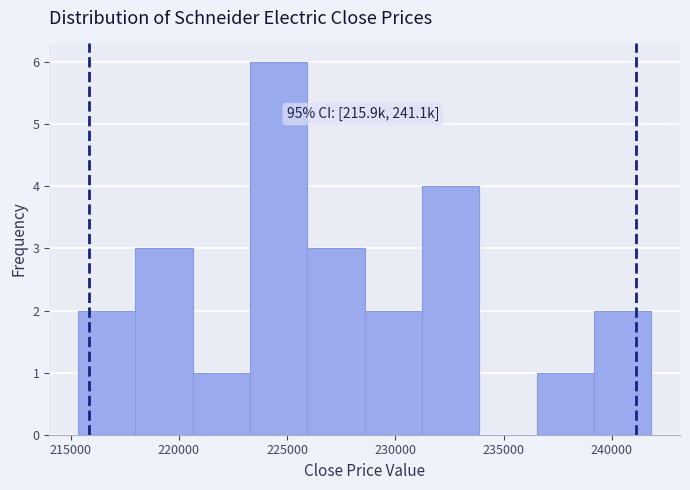

Which range on the x-axis has the tallest bar?

223500 to 226000